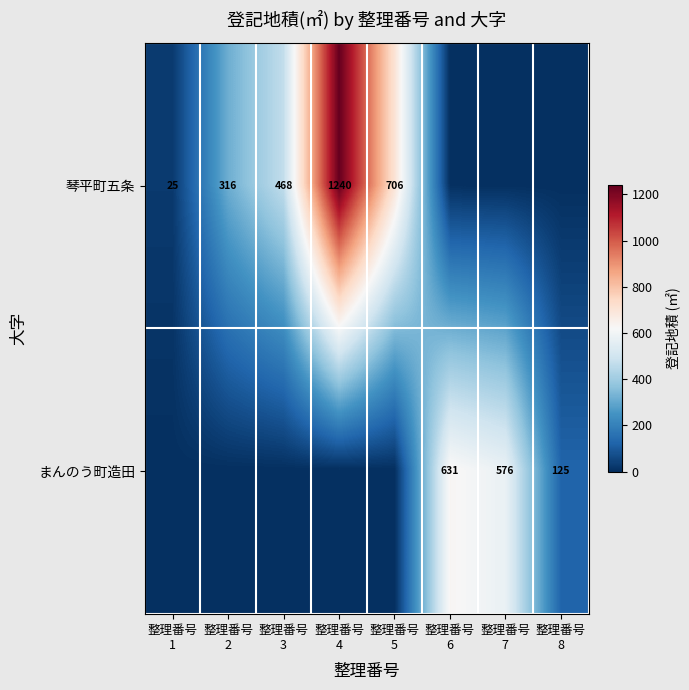

At how many categories does at least one series exceed 850?

1